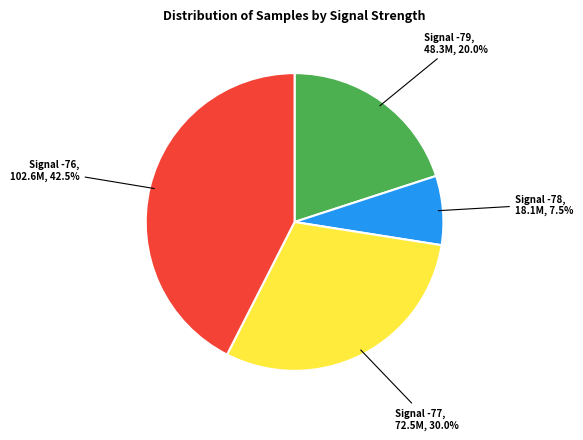

Is there a majority slice in this chart?

No